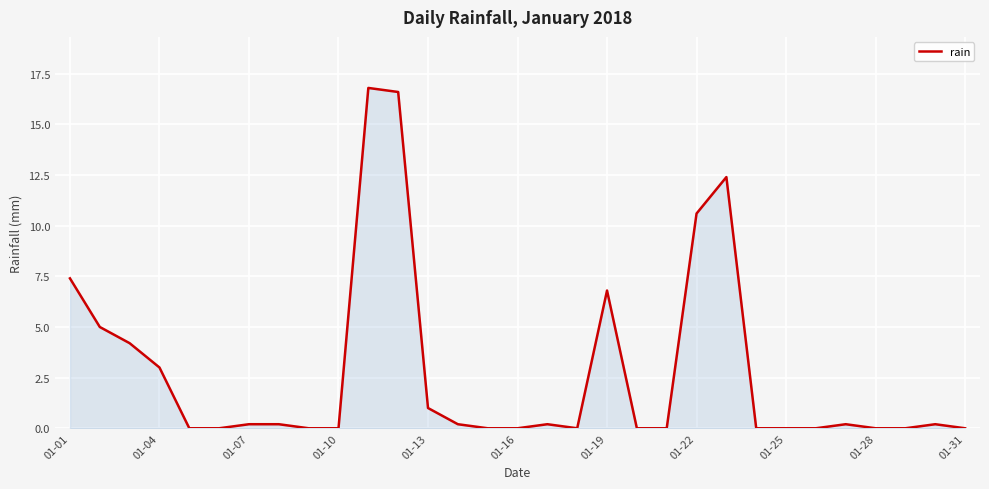

What is the difference between the maximum and minimum values?

16.8